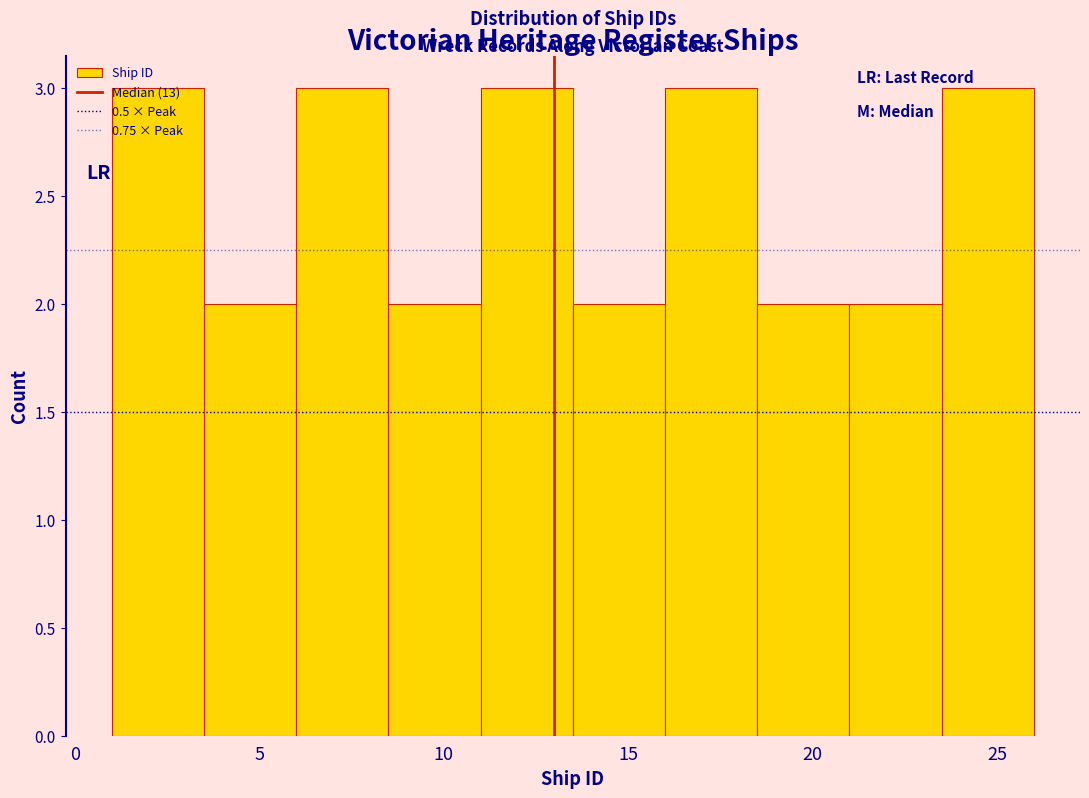

Reading left to right, list every bar in this chart as the range it spans on the x-axis followed by its height. The values are not printed on the chart, so give them approximately, as read against the axis.

1.0 to 3.5: 3
3.5 to 6.0: 2
6.0 to 8.5: 3
8.5 to 11.0: 2
11.0 to 13.5: 3
13.5 to 16.0: 2
16.0 to 18.5: 3
18.5 to 21.0: 2
21.0 to 23.5: 2
23.5 to 26.0: 3